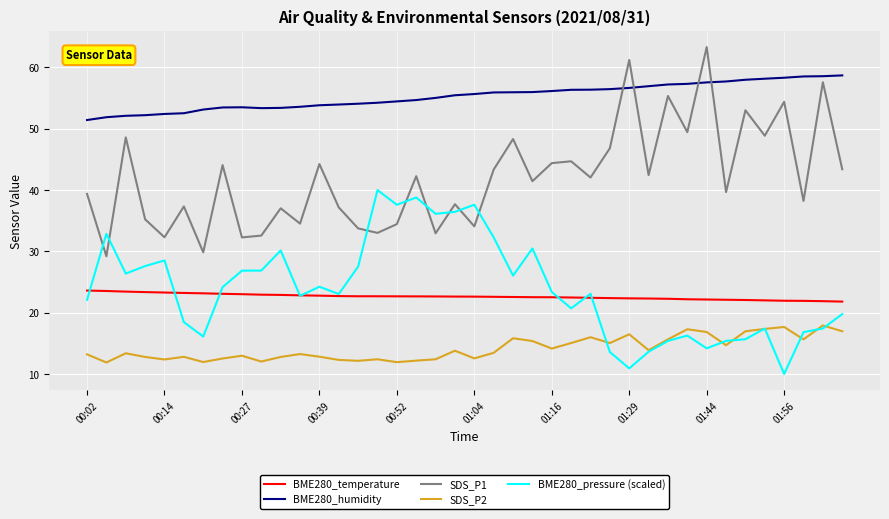

List the series in order of their peak value, lowest first.

SDS_P2, BME280_temperature, BME280_pressure (scaled), BME280_humidity, SDS_P1